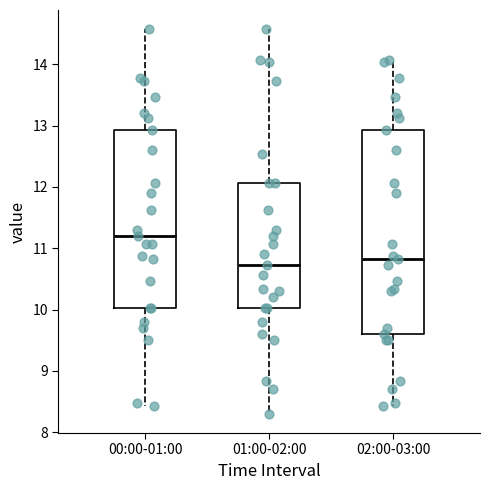

Reading left to right, transcribe this box plot: for each box, give where its median line is, the range the box spans, and where its two whiskers end, as read against the y-axis. The values are not printed on the chart, so give them approximately, as read against the axis.

00:00-01:00: median 11.2, box 10.0 to 12.9, whiskers 8.4 to 14.6
01:00-02:00: median 10.7, box 10.0 to 12.1, whiskers 8.3 to 14.6
02:00-03:00: median 10.8, box 9.6 to 12.9, whiskers 8.4 to 14.1